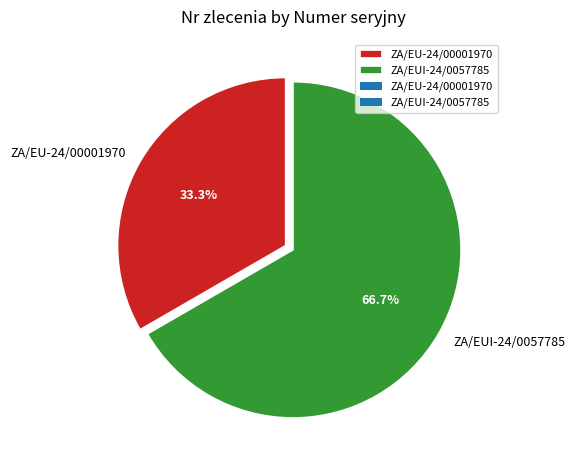

Is ZA/EUI-24/0057785 the majority of the pie?

Yes